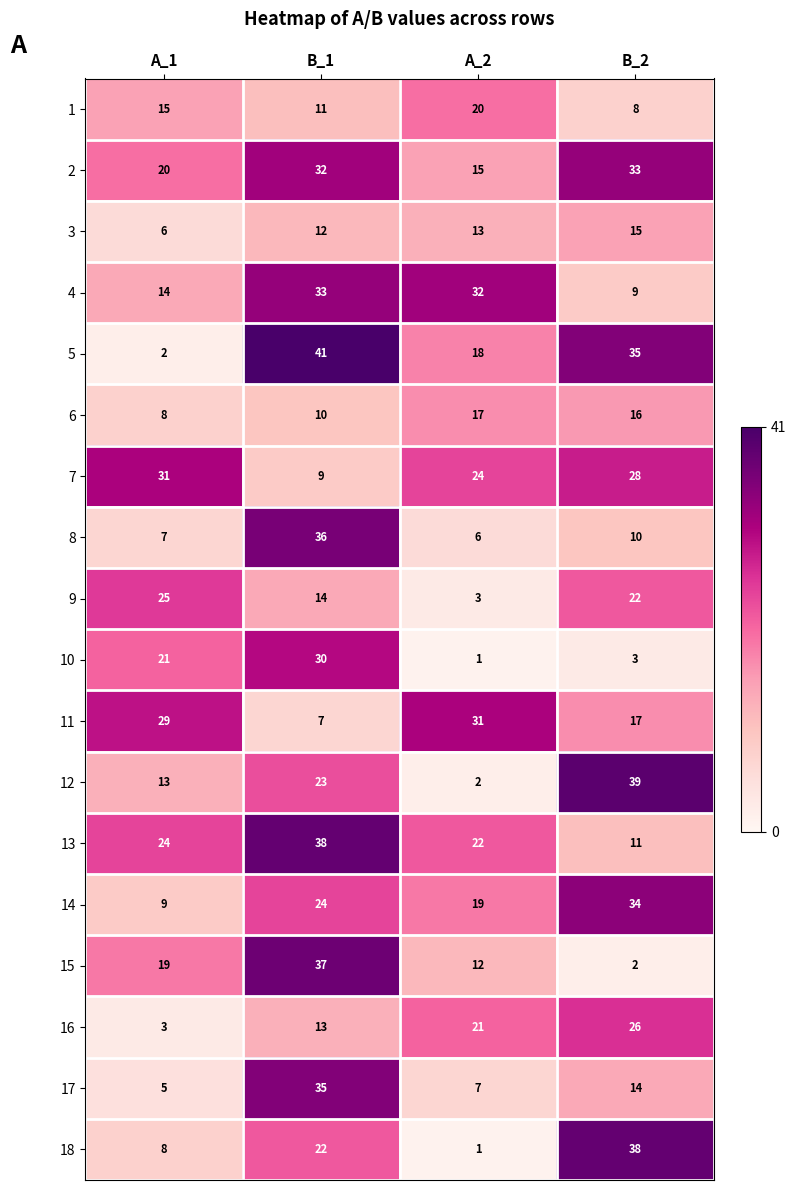

The 6 series shows 17 at A_2. True or false?

True